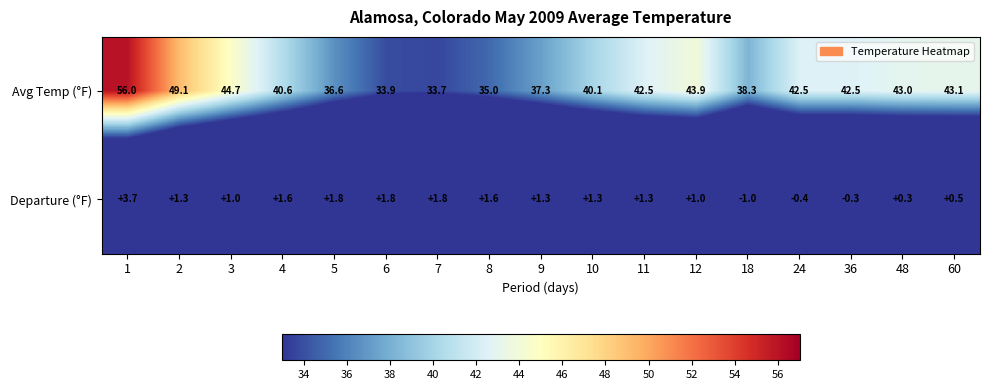

Which series changed the most between 18 and 60?

Avg Temp (°F)